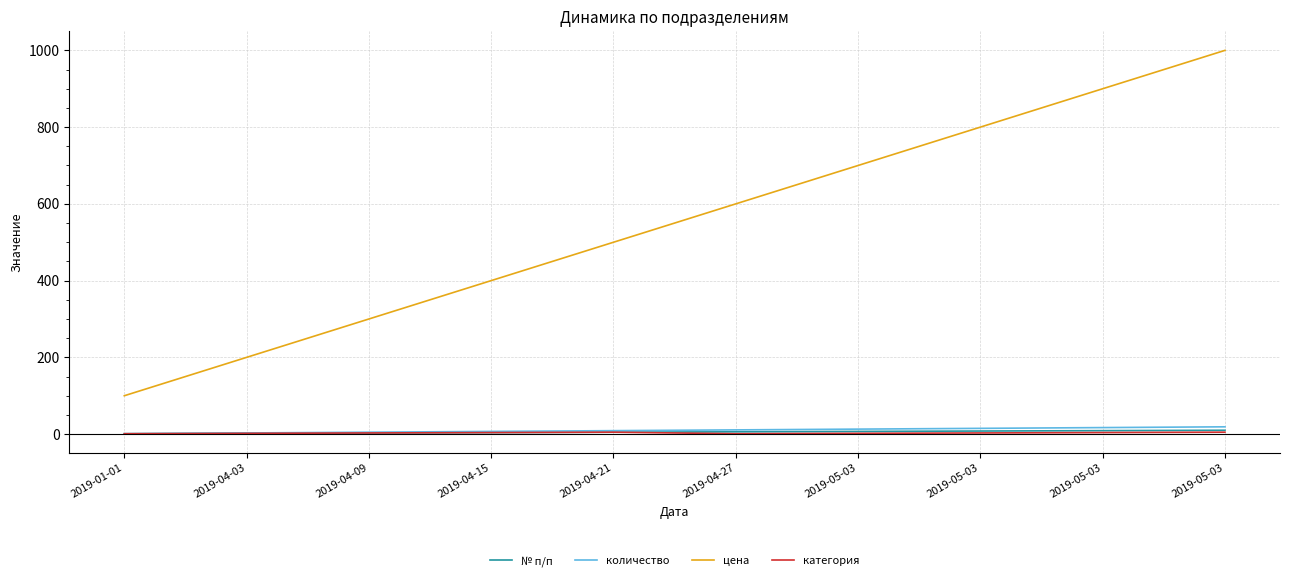

What is the label of the 7th point from the left?

2019-05-03